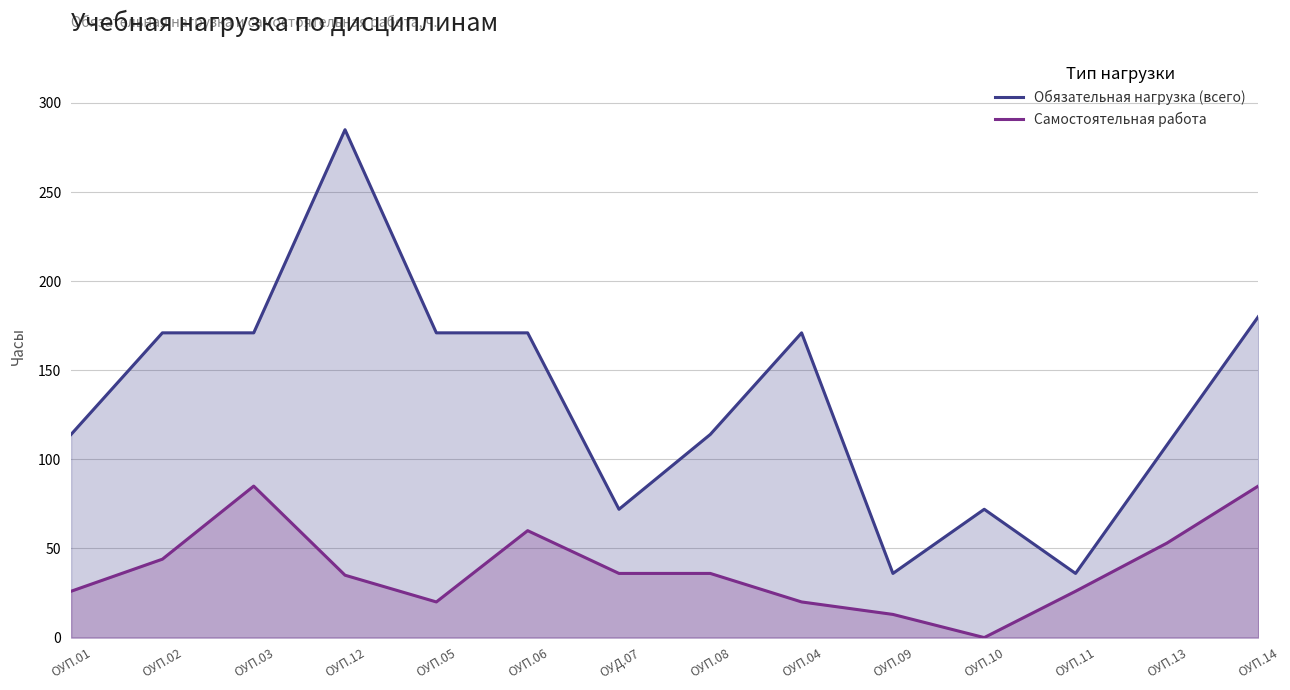

How many values in the Самостоятельная работа series are below 36?

7